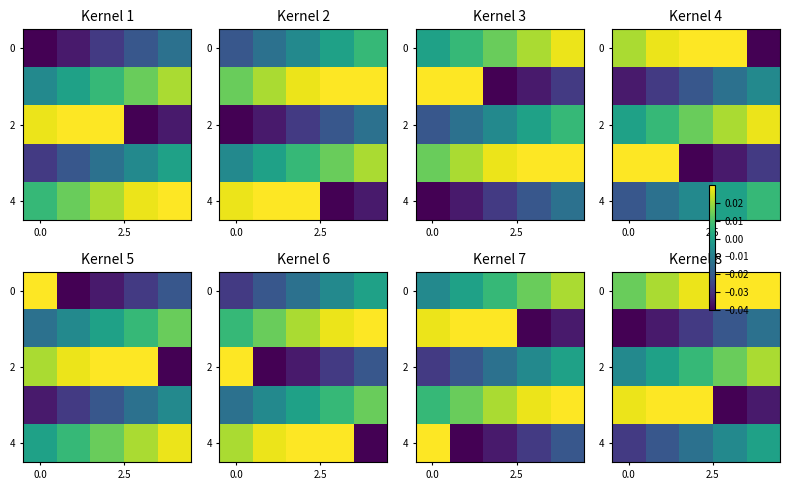

At how many categories does at least one series exceed 0?

5